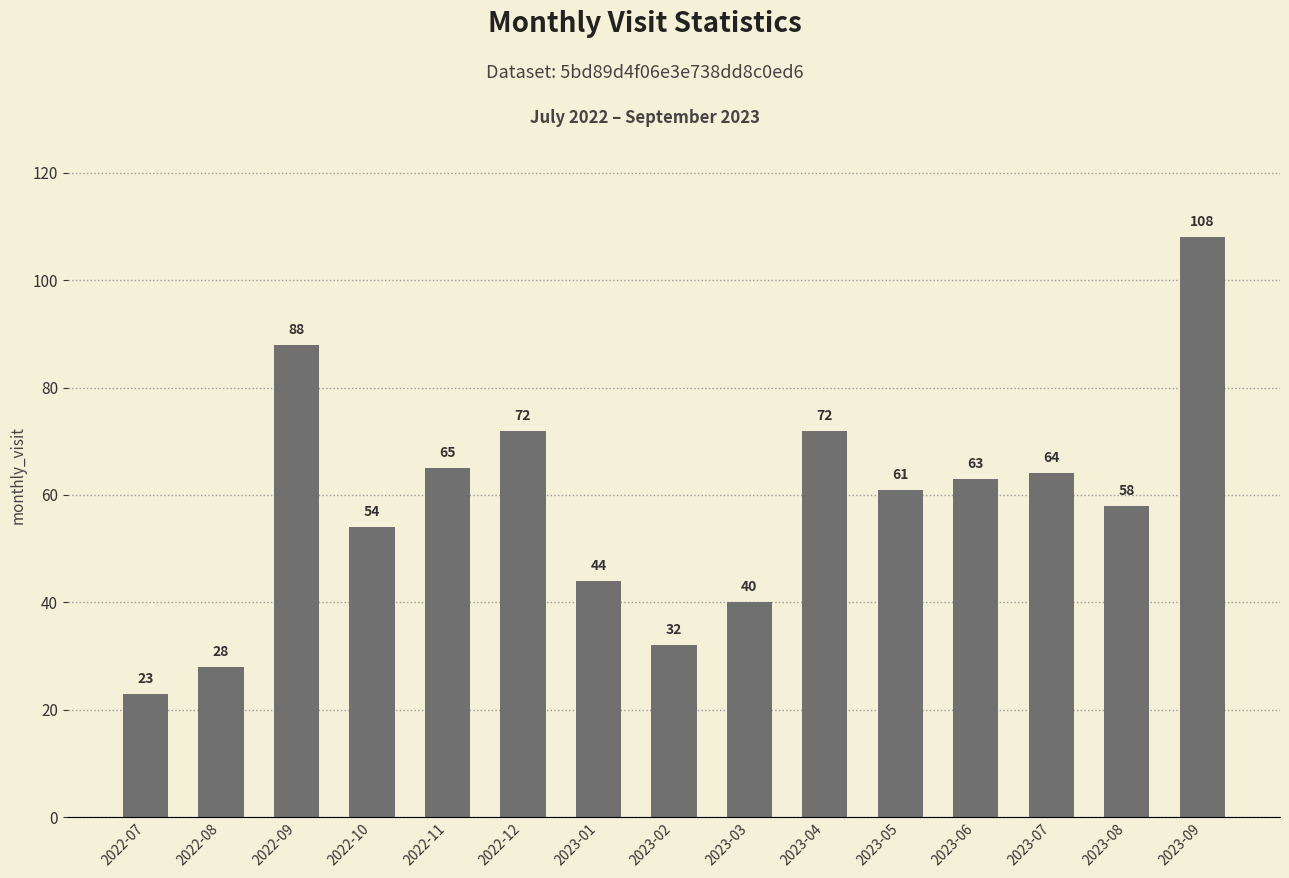

What is the ratio of the value at 2022-12 to the value at 2023-02?

2.2